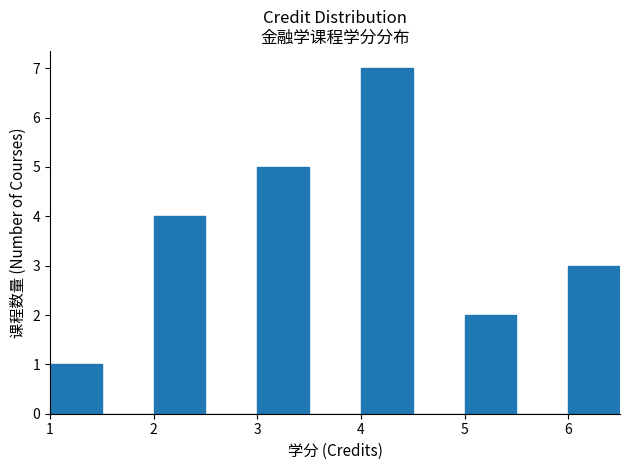

Reading left to right, transcribe this chart: for each bar, give the range it covers on the x-axis and its height. The values are not printed on the chart, so give them approximately, as read against the axis.

1.0 to 1.5: 1
1.5 to 2.0: 0
2.0 to 2.5: 4
2.5 to 3.0: 0
3.0 to 3.5: 5
3.5 to 4.0: 0
4.0 to 4.5: 7
4.5 to 5.0: 0
5.0 to 5.5: 2
5.5 to 6.0: 0
6.0 to 6.5: 3